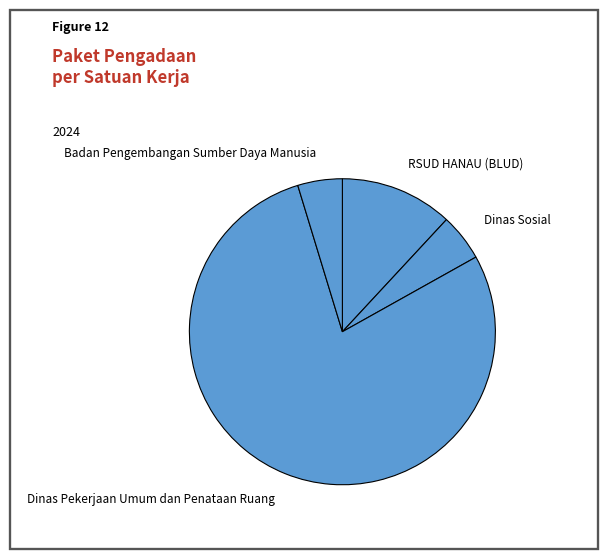

Count the number of slices in the pie.

4